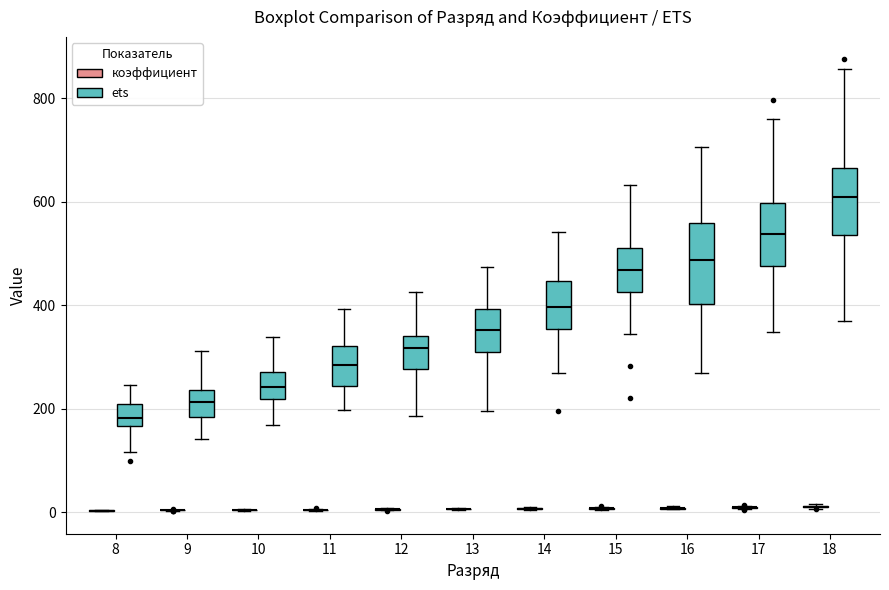

Reading left to right, read every box against the y-axis: the position of its median line, the range the box covers, and the ends of its whiskers. The values are not printed on the chart, so give them approximately, as read against the axis.

8 (коэффициент): box collapsed to a line at 0, whiskers 0 to 0
8 (ets): median 180, box 160 to 200, whiskers 120 to 240
9 (коэффициент): box collapsed to a line at 0, whiskers 0 to 0
9 (ets): median 220, box 180 to 240, whiskers 140 to 320
10 (коэффициент): box collapsed to a line at 0, whiskers 0 to 0
10 (ets): median 240, box 220 to 280, whiskers 160 to 340
11 (коэффициент): box collapsed to a line at 0, whiskers 0 to 0
11 (ets): median 280, box 240 to 320, whiskers 200 to 400
12 (коэффициент): box collapsed to a line at 0, whiskers 0 to 0
12 (ets): median 320, box 280 to 340, whiskers 180 to 420
13 (коэффициент): box collapsed to a line at 0, whiskers 0 to 0
13 (ets): median 360, box 300 to 400, whiskers 200 to 480
14 (коэффициент): box collapsed to a line at 0, whiskers 0 to 0
14 (ets): median 400, box 360 to 440, whiskers 260 to 540
15 (коэффициент): box collapsed to a line at 0, whiskers 0 to 20
15 (ets): median 460, box 420 to 520, whiskers 340 to 640
16 (коэффициент): box collapsed to a line at 0, whiskers 0 to 20
16 (ets): median 480, box 400 to 560, whiskers 260 to 700
17 (коэффициент): box collapsed to a line at 0, whiskers 0 to 20
17 (ets): median 540, box 480 to 600, whiskers 340 to 760
18 (коэффициент): box collapsed to a line at 20, whiskers 0 to 20
18 (ets): median 600, box 540 to 660, whiskers 380 to 860